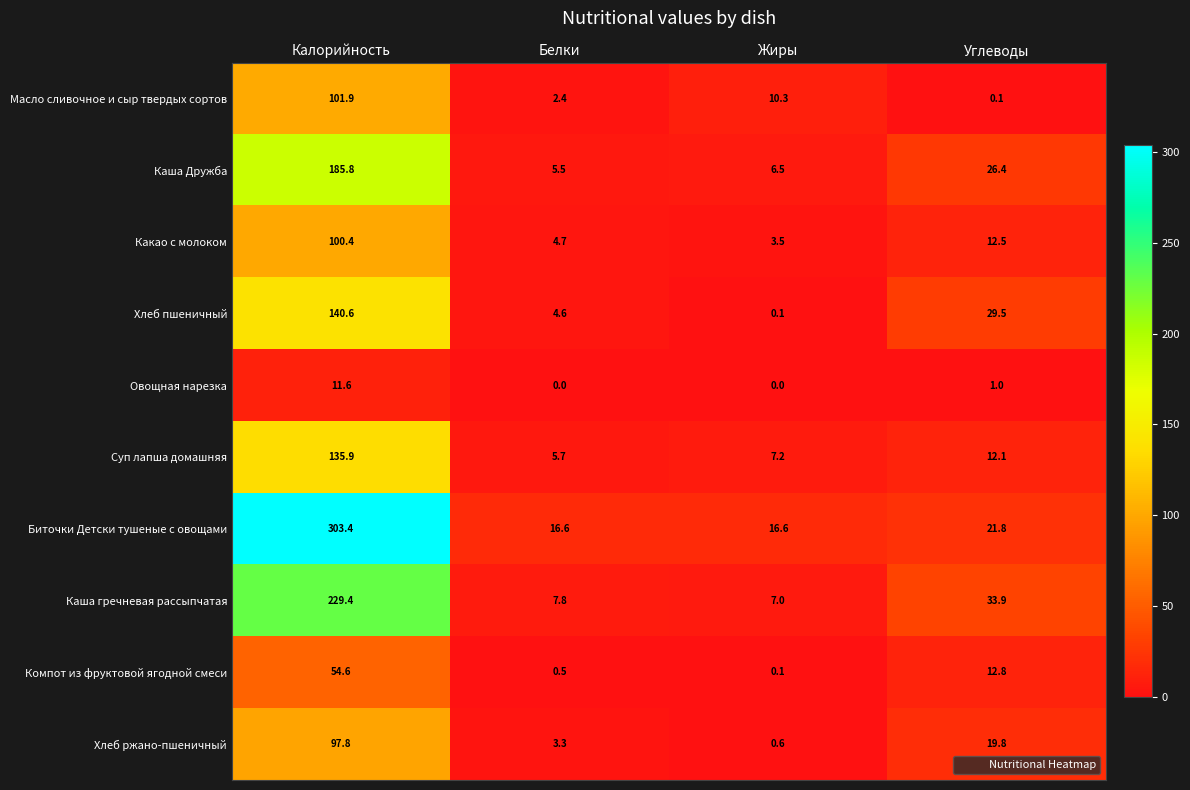

What is the difference between the maximum and minimum values in the Биточки Детски тушеные с овощами series?

286.8